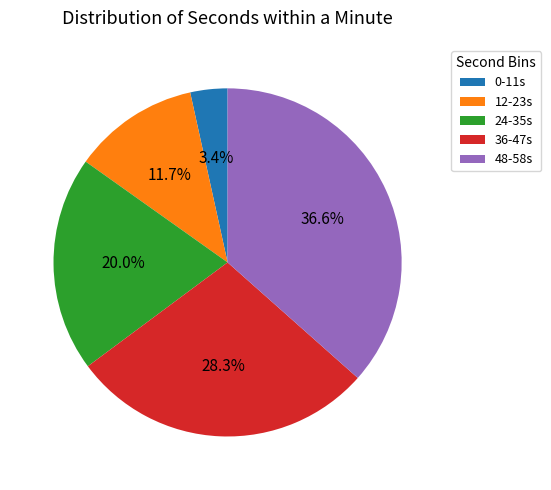

How many slices are in this pie chart?

5